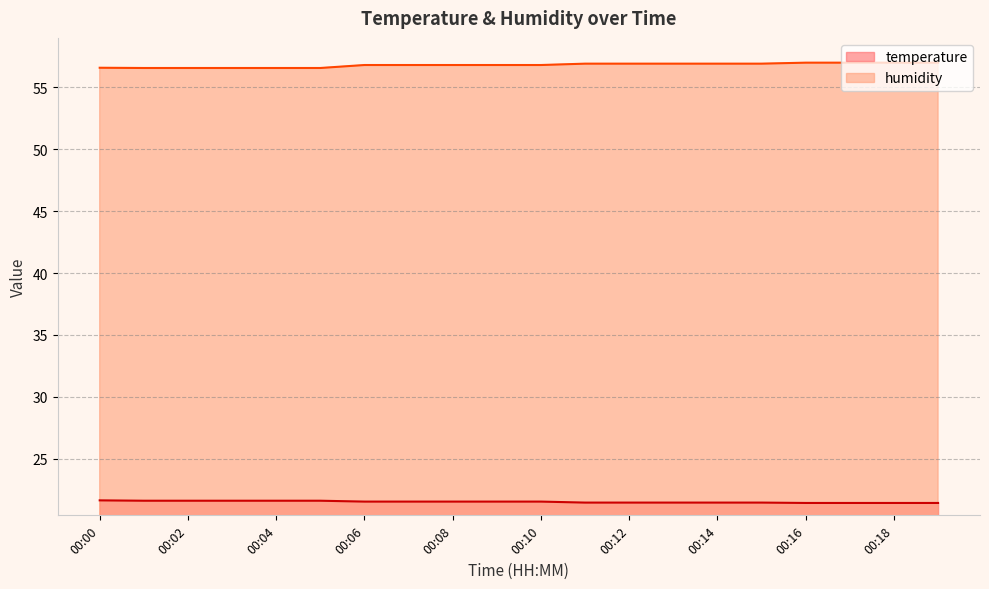

What is the value of the temperature point at the 8th from the left?

21.6